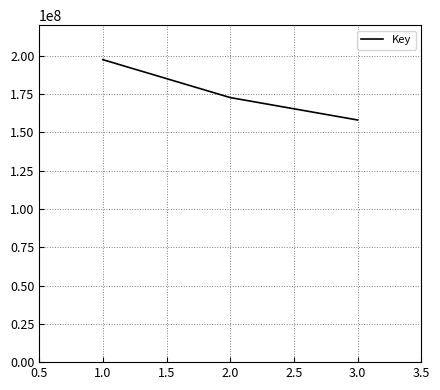

What is the ratio of the value at 1.0 to the value at 2.0?

1.1